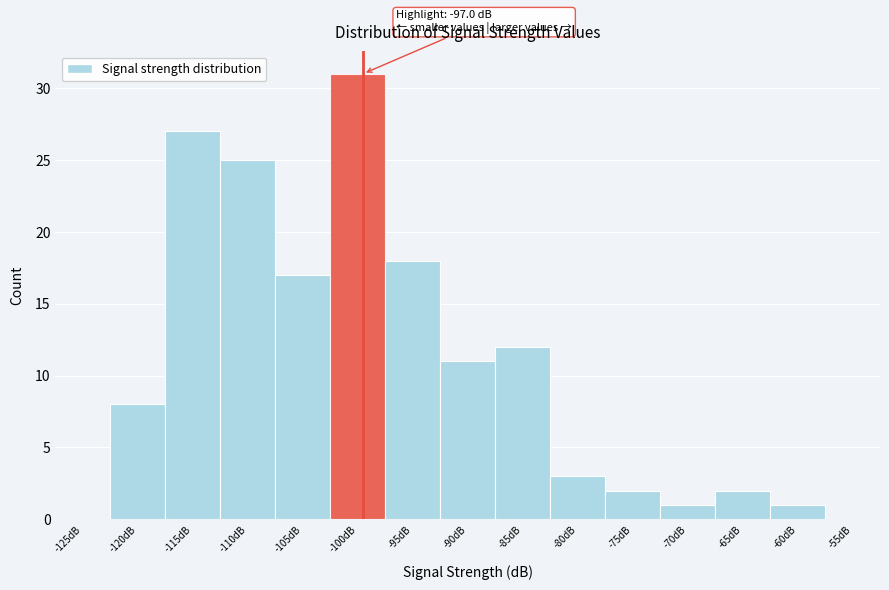

Reading right to left, transcribe all the data shown in this chart.

-55dB=0	-60dB=1	-65dB=2	-70dB=1	-75dB=2	-80dB=3	-85dB=12	-90dB=11	-95dB=18	-100dB=31	-105dB=17	-110dB=25	-115dB=27	-120dB=8	-125dB=0